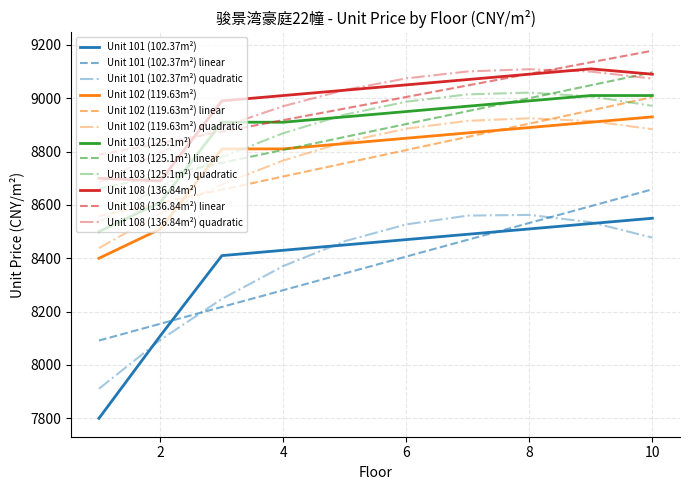

Which series has the largest range (max minus min)?

Unit 101 (102.37m²)